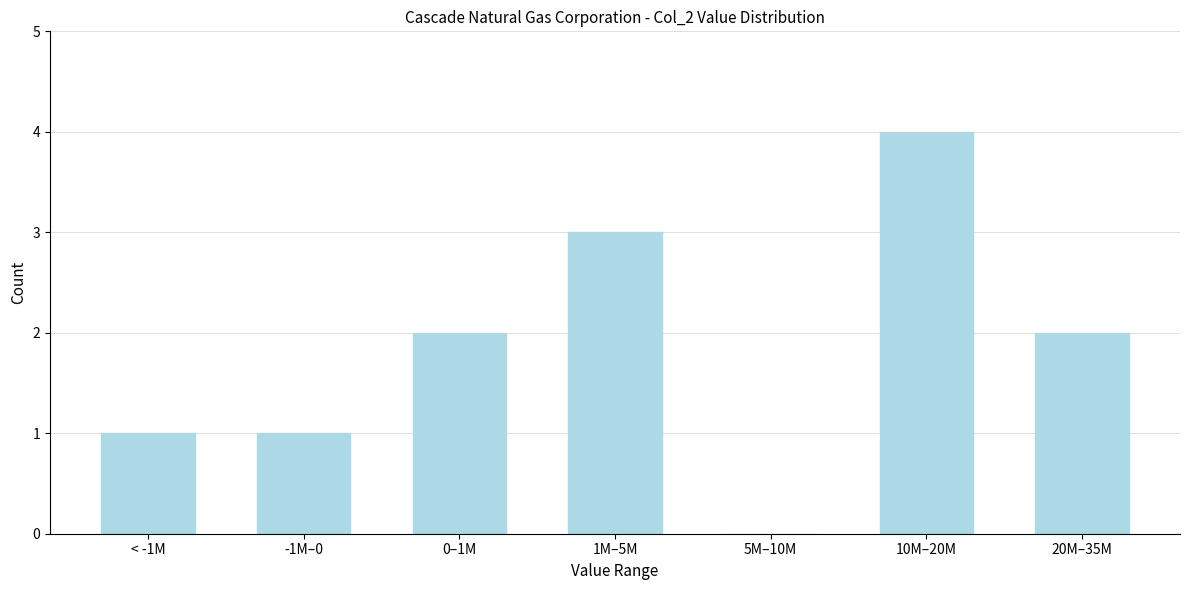

Reading left to right, what are all the values shown in this chart?

< -1M=1	-1M–0=1	0–1M=2	1M–5M=3	5M–10M=0	10M–20M=4	20M–35M=2